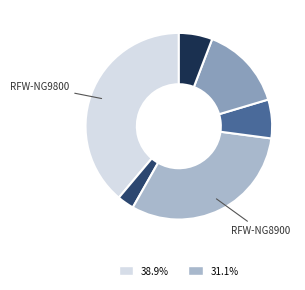

Is there any slice that represents more than half of the pie?

No